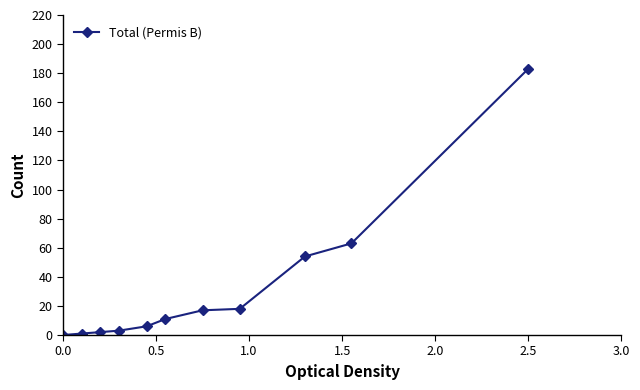

What is the maximum value shown in the chart?

183